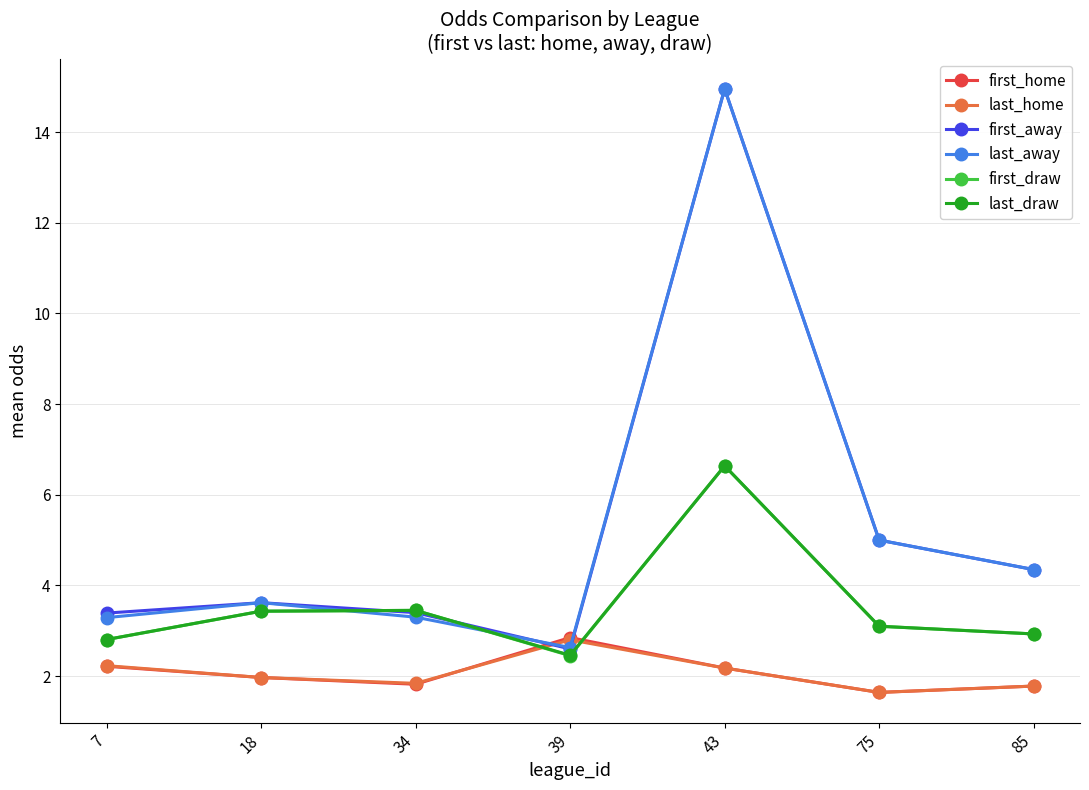

At which label is last_away closest to 8?

75